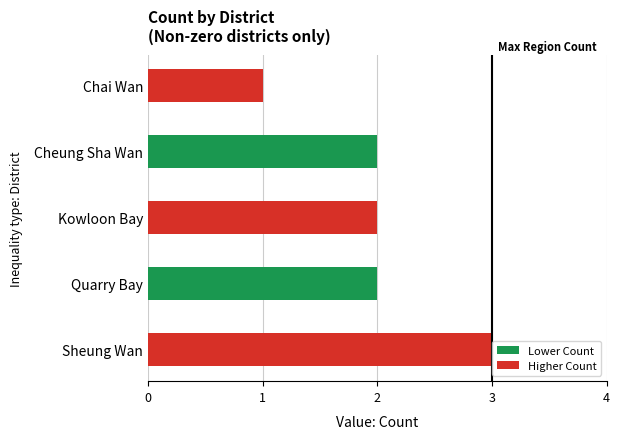

True or false: the data shows 1 at Kowloon Bay.

False